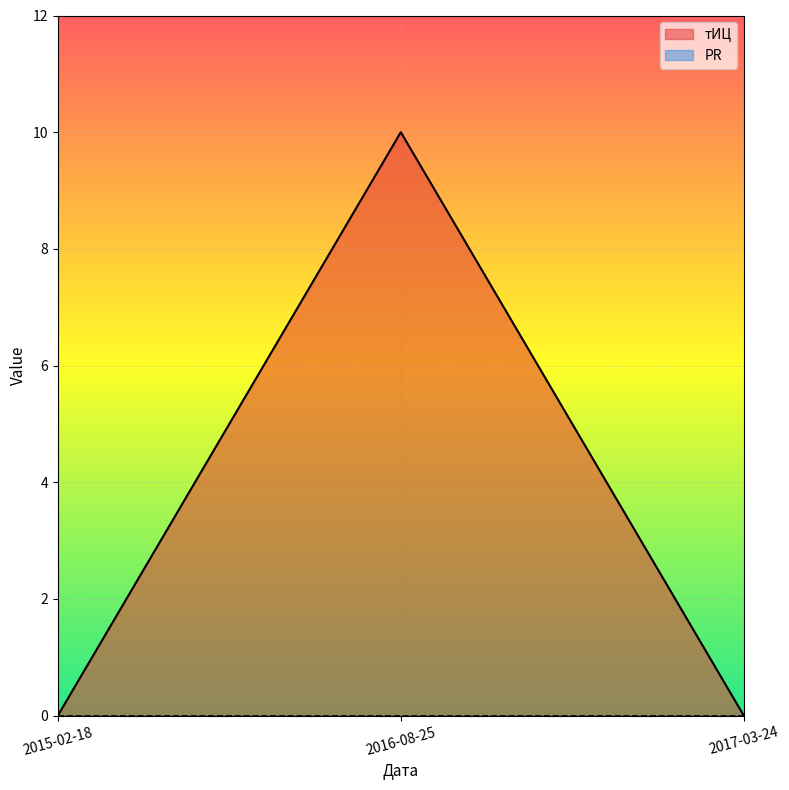

What is the sum of all values?

10